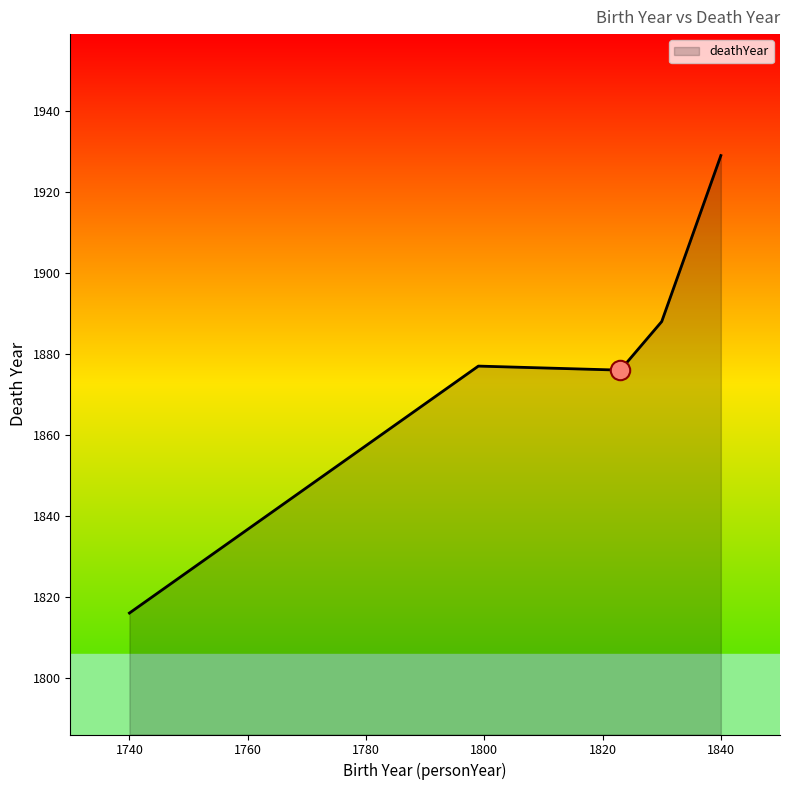

True or false: the data has more than 2 interior local peaks.

False